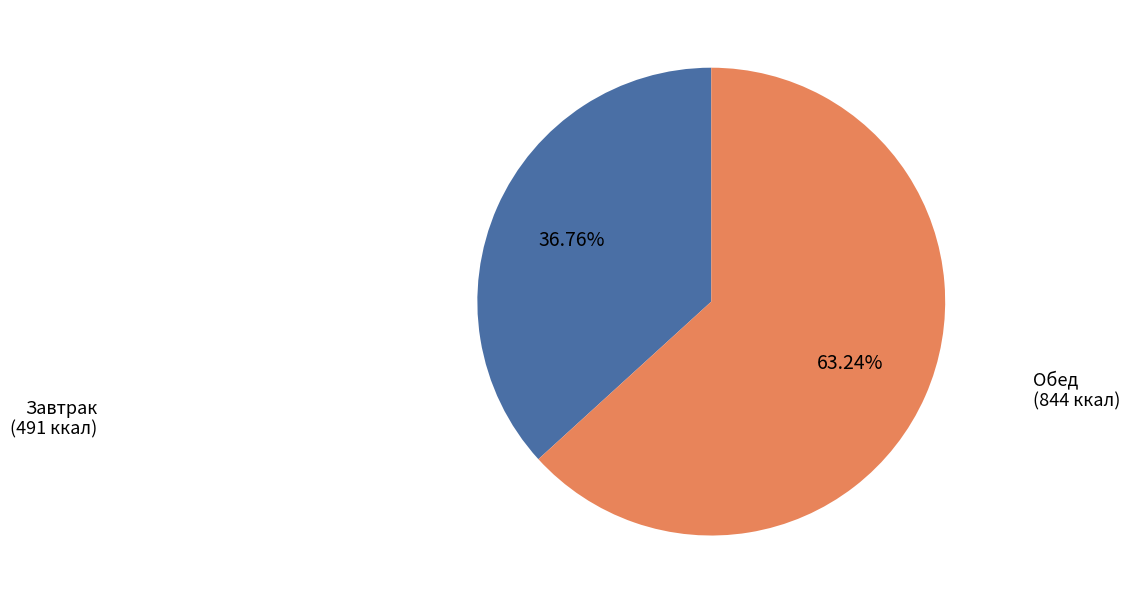

How many slices are in this pie chart?

2